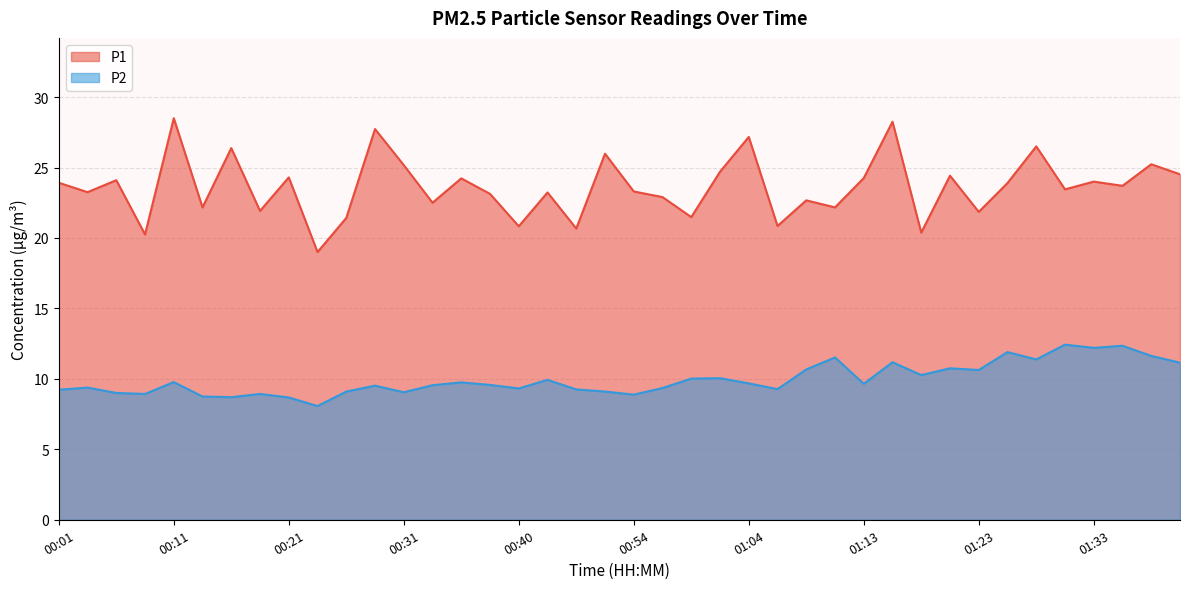

How many lines are shown in the chart?

2